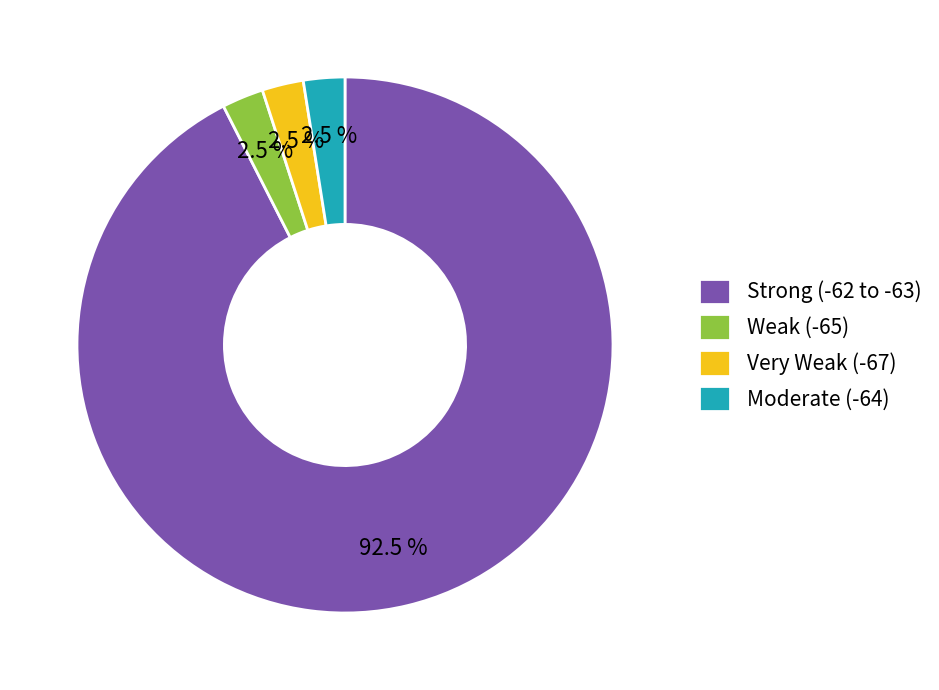

Does any single category account for the majority?

Yes